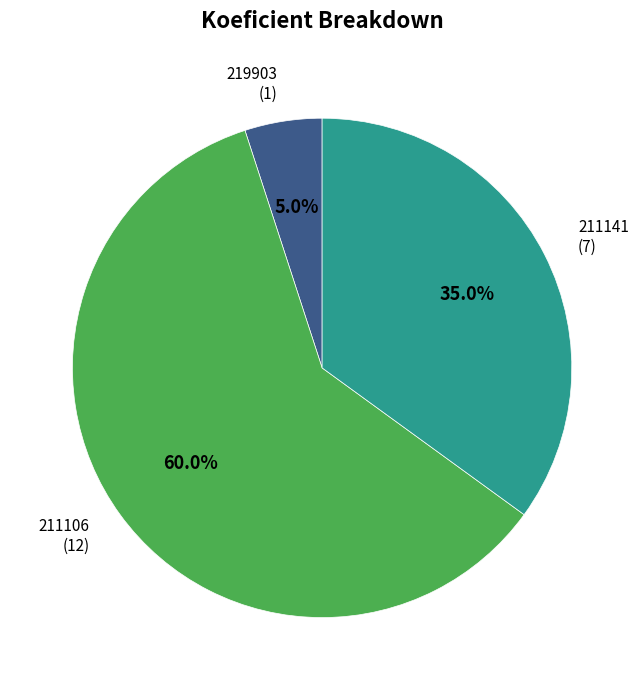

To the nearest percent, what is the difference between the 219903 and 211141 slice percentages?

30%